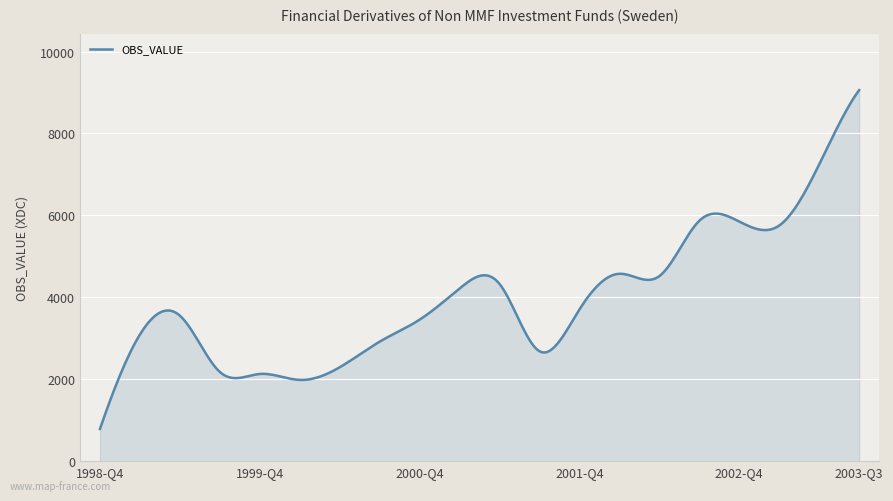

What is the difference between the maximum and minimum values?

8271.0